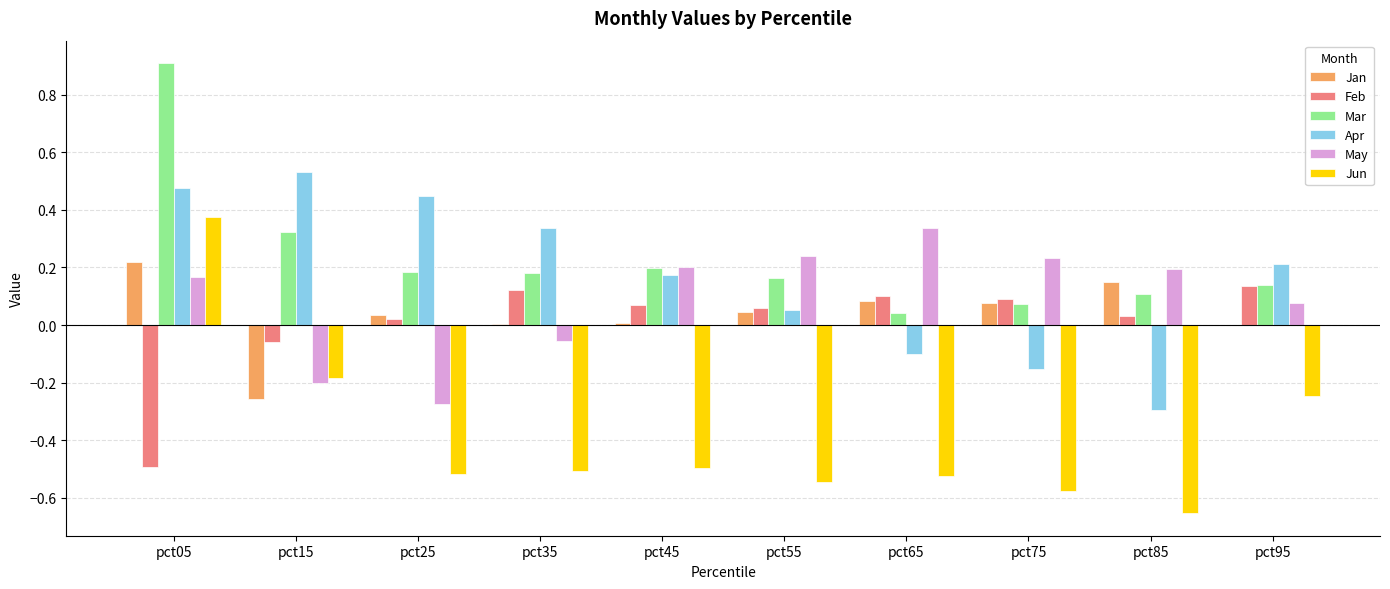

Is it true that Feb equals 0.1 at pct55?

True